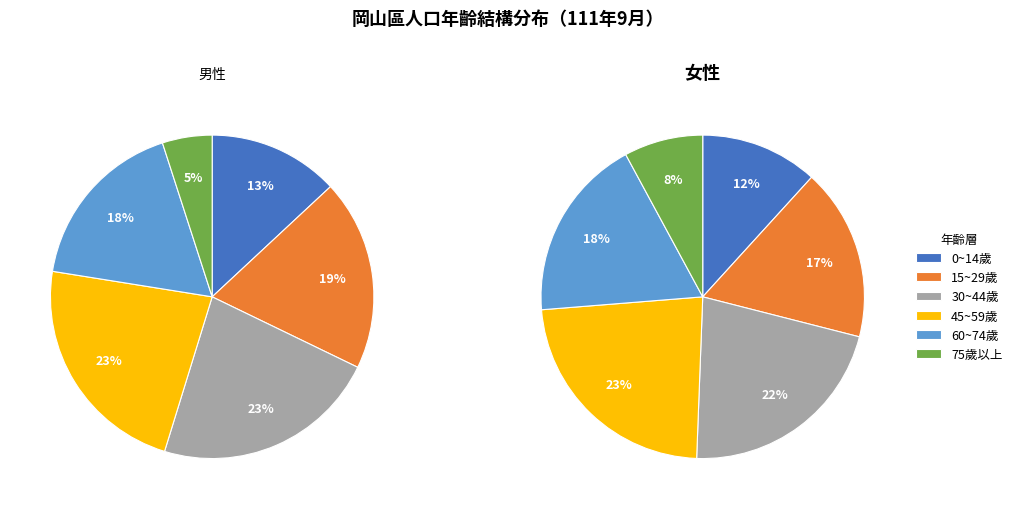

Is there a majority slice in this chart?

No